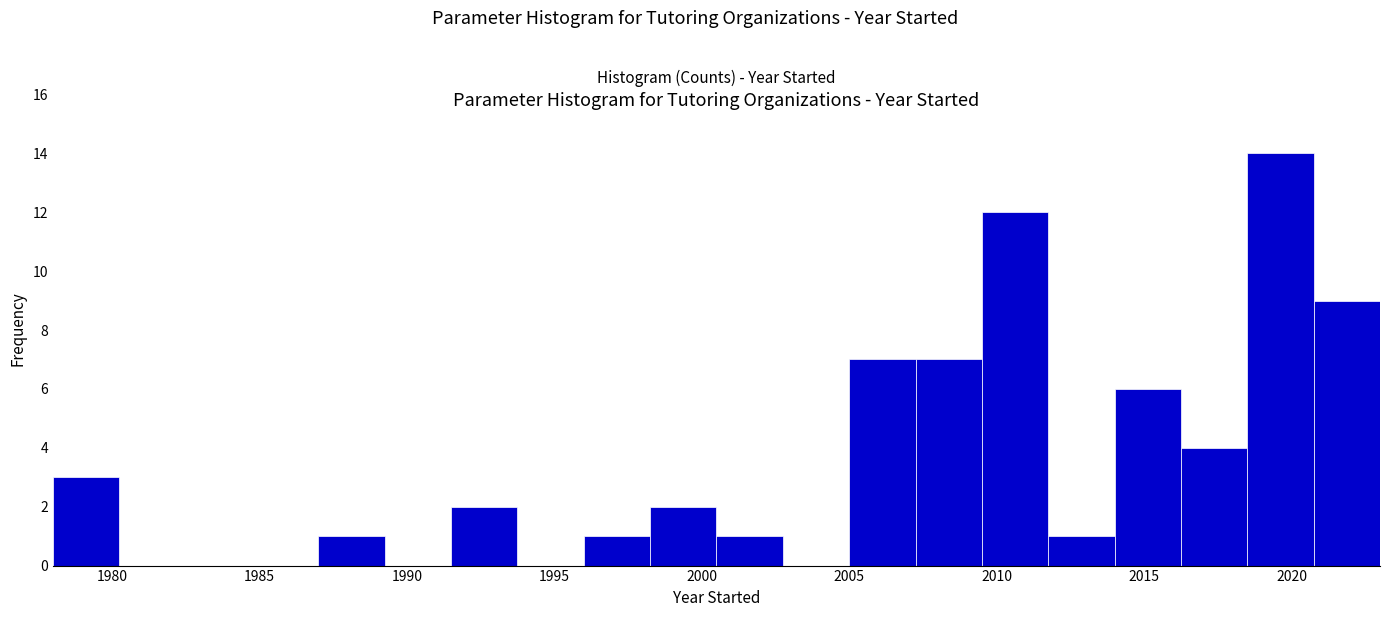

Over which range of the x-axis is the bar tallest?

2018.50 to 2020.75